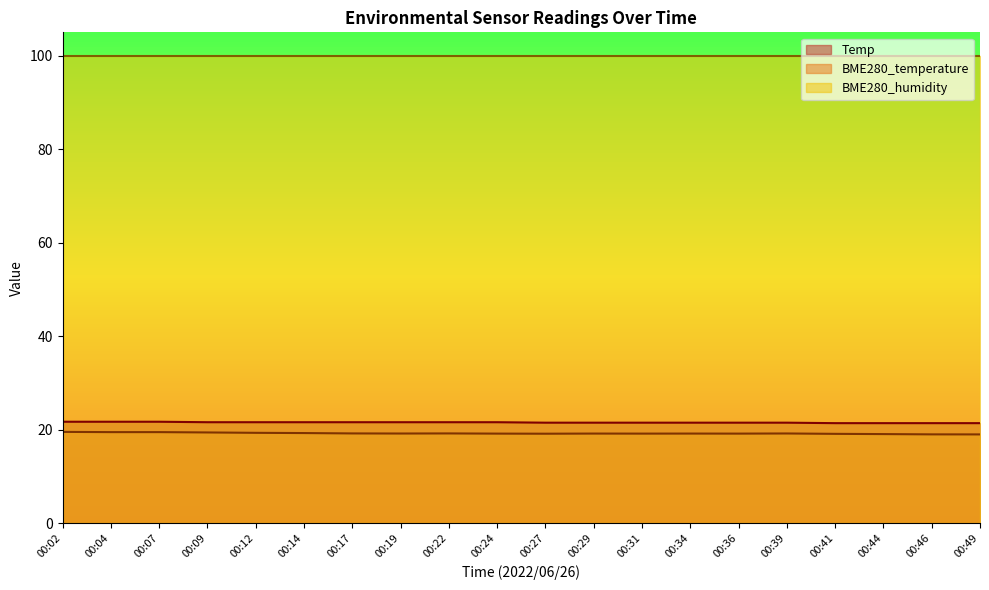

List the series in order of their peak value, highest first.

BME280_humidity, Temp, BME280_temperature